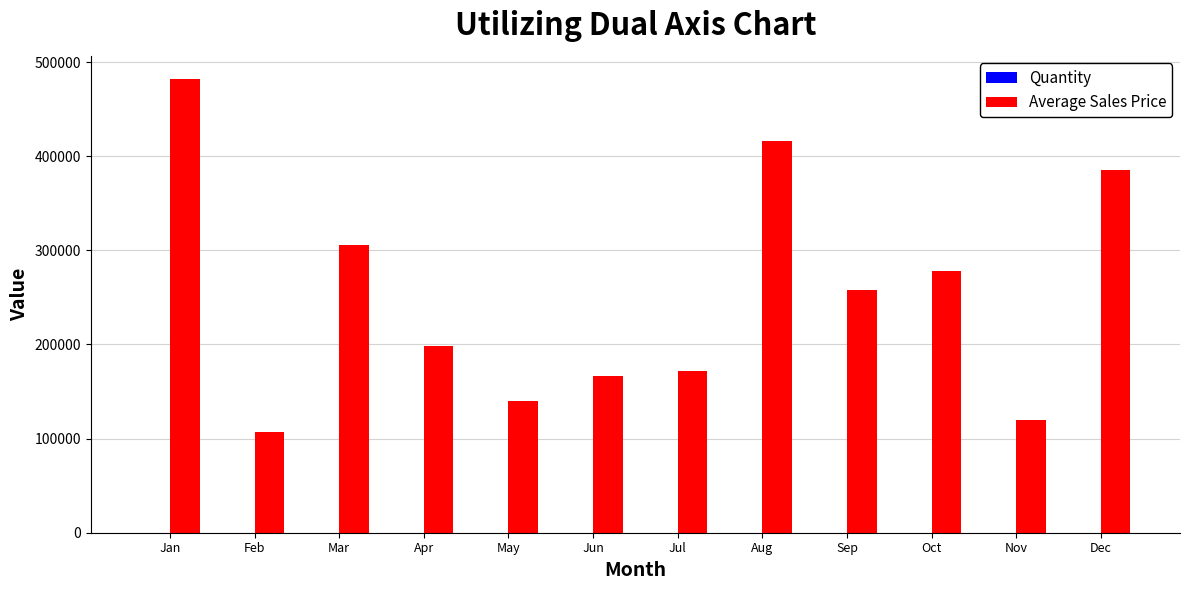

Which series has the largest range (max minus min)?

Average Sales Price